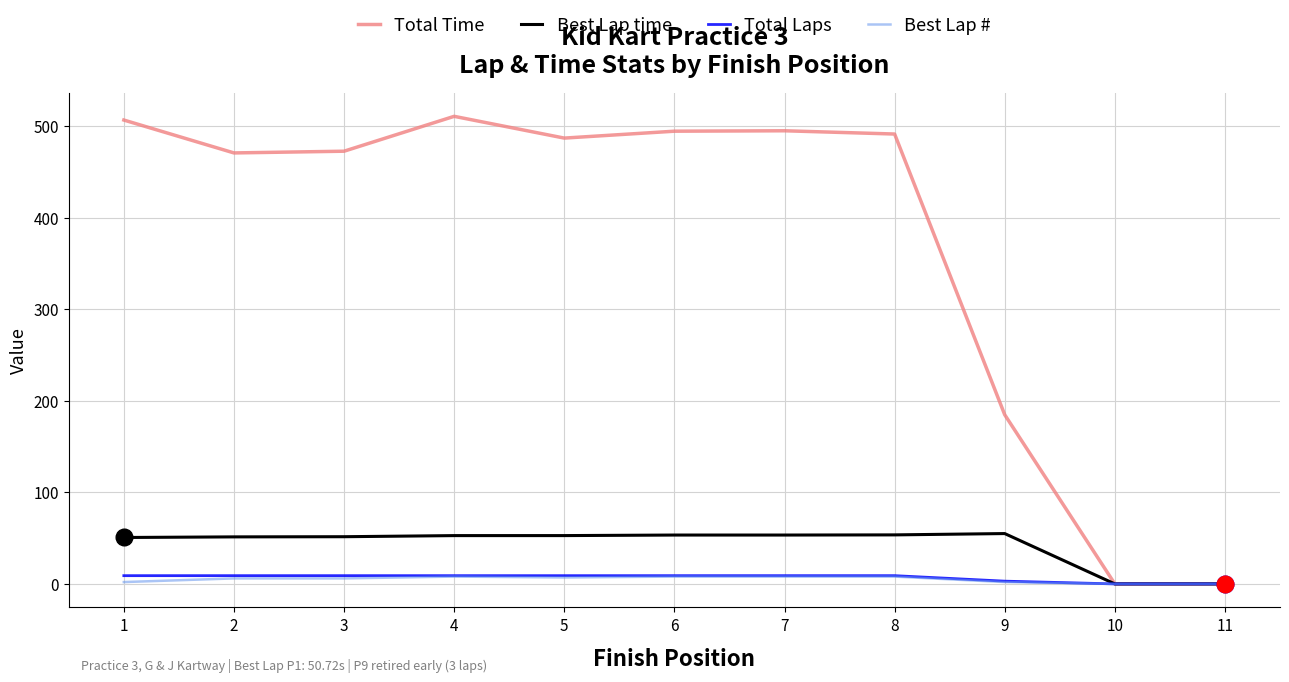

Between 6 and 9, which series saw the biggest shift?

Total Time